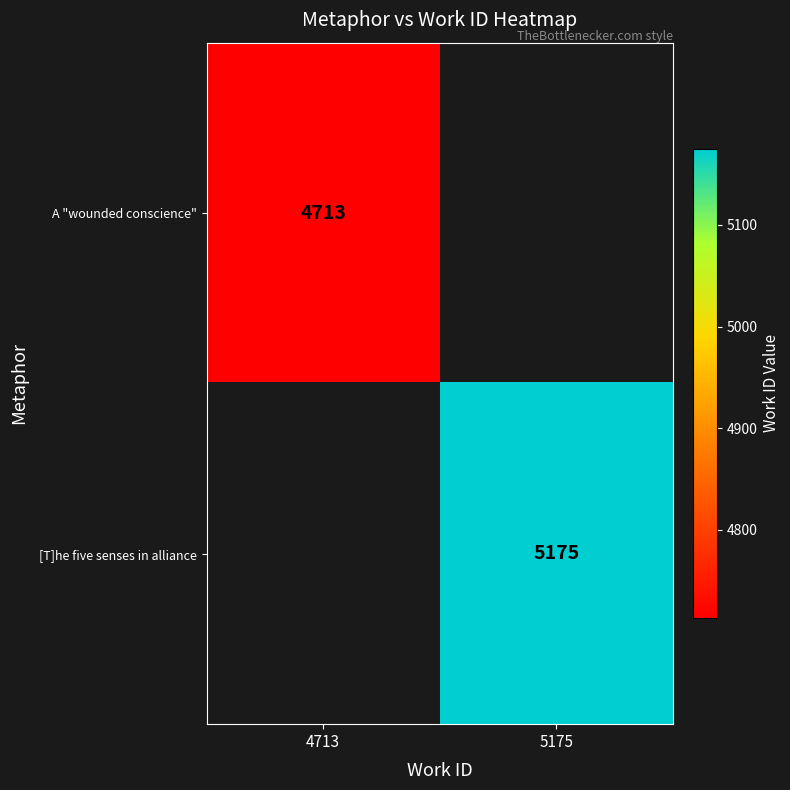

At how many categories does at least one series exceed 5112?

1